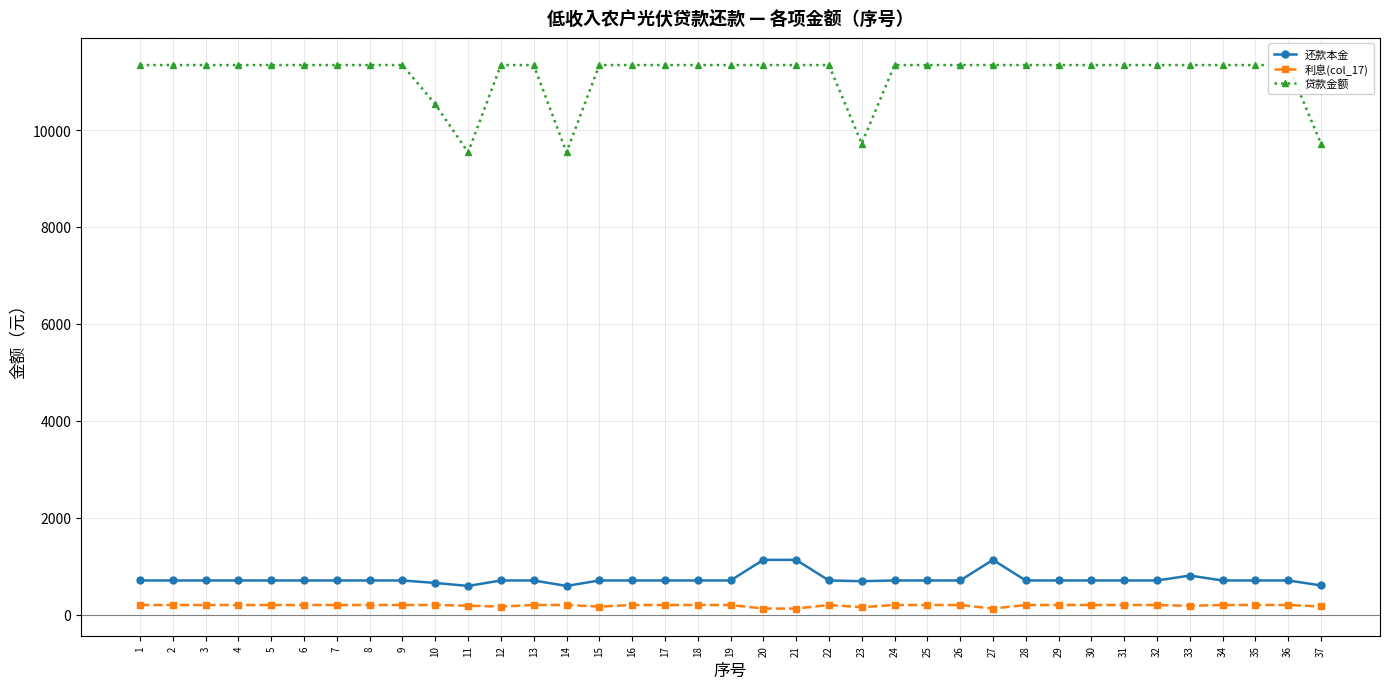

What is the difference between the maximum and minimum values in the 贷款金额 series?

1800.0